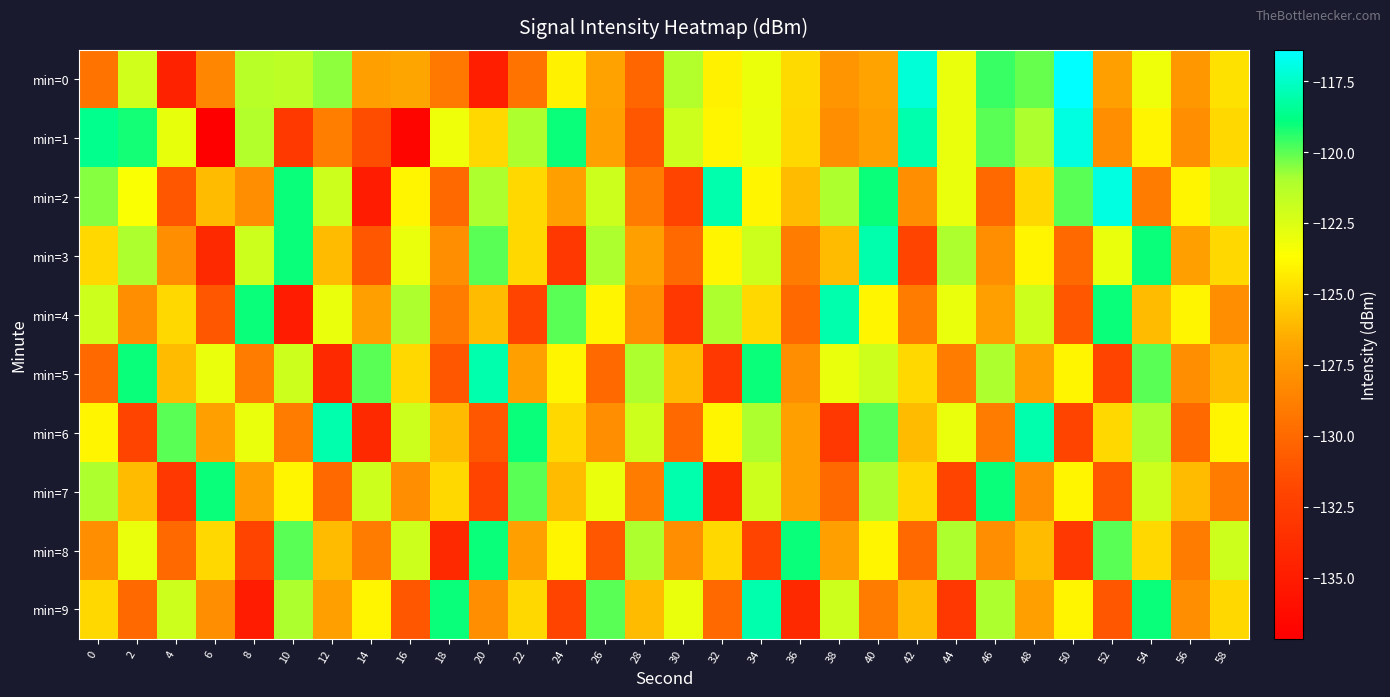

At which category is the sum across all series the highest?

54